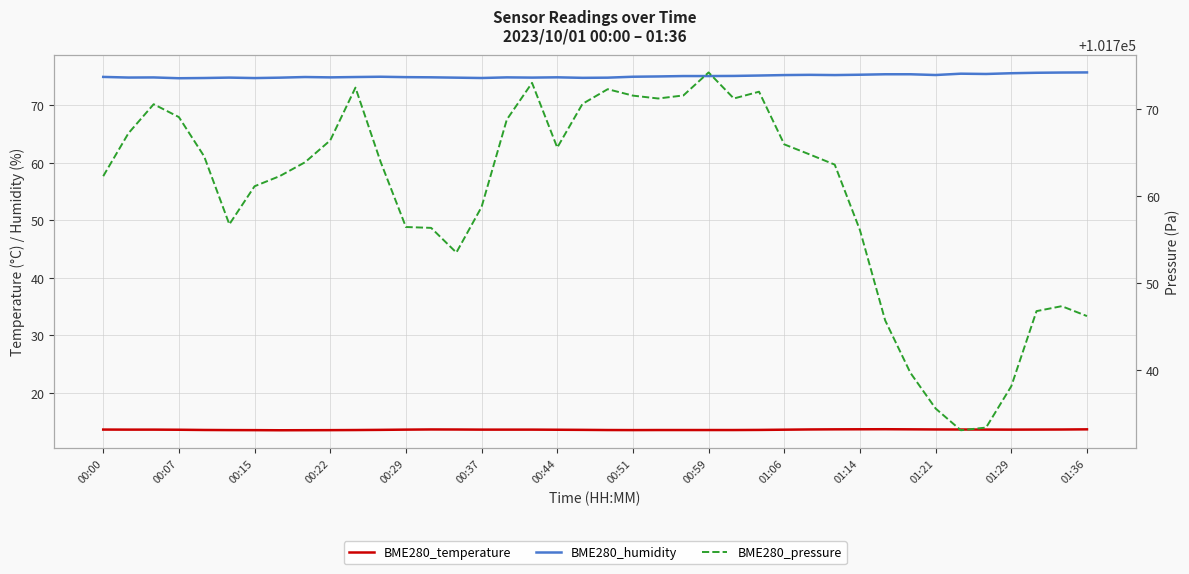

True or false: BME280_temperature has a value of 13.7 at 31.

True